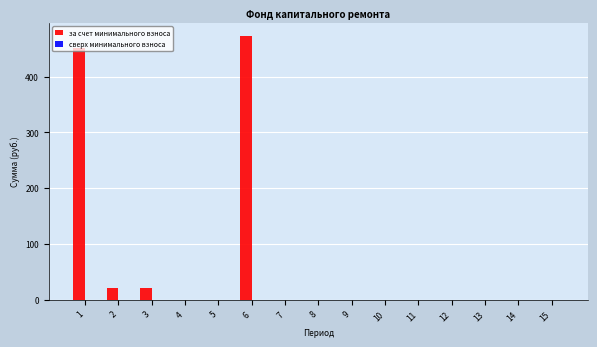

What is the change in value from 1 to 2?

-430.4